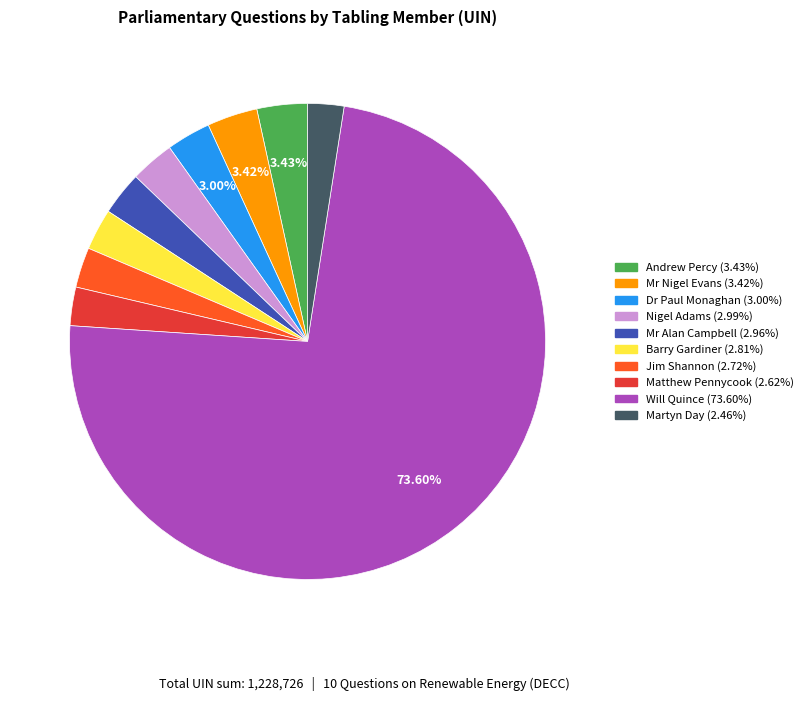

Is the sum of Mr Nigel Evans and Martyn Day greater than half?

No